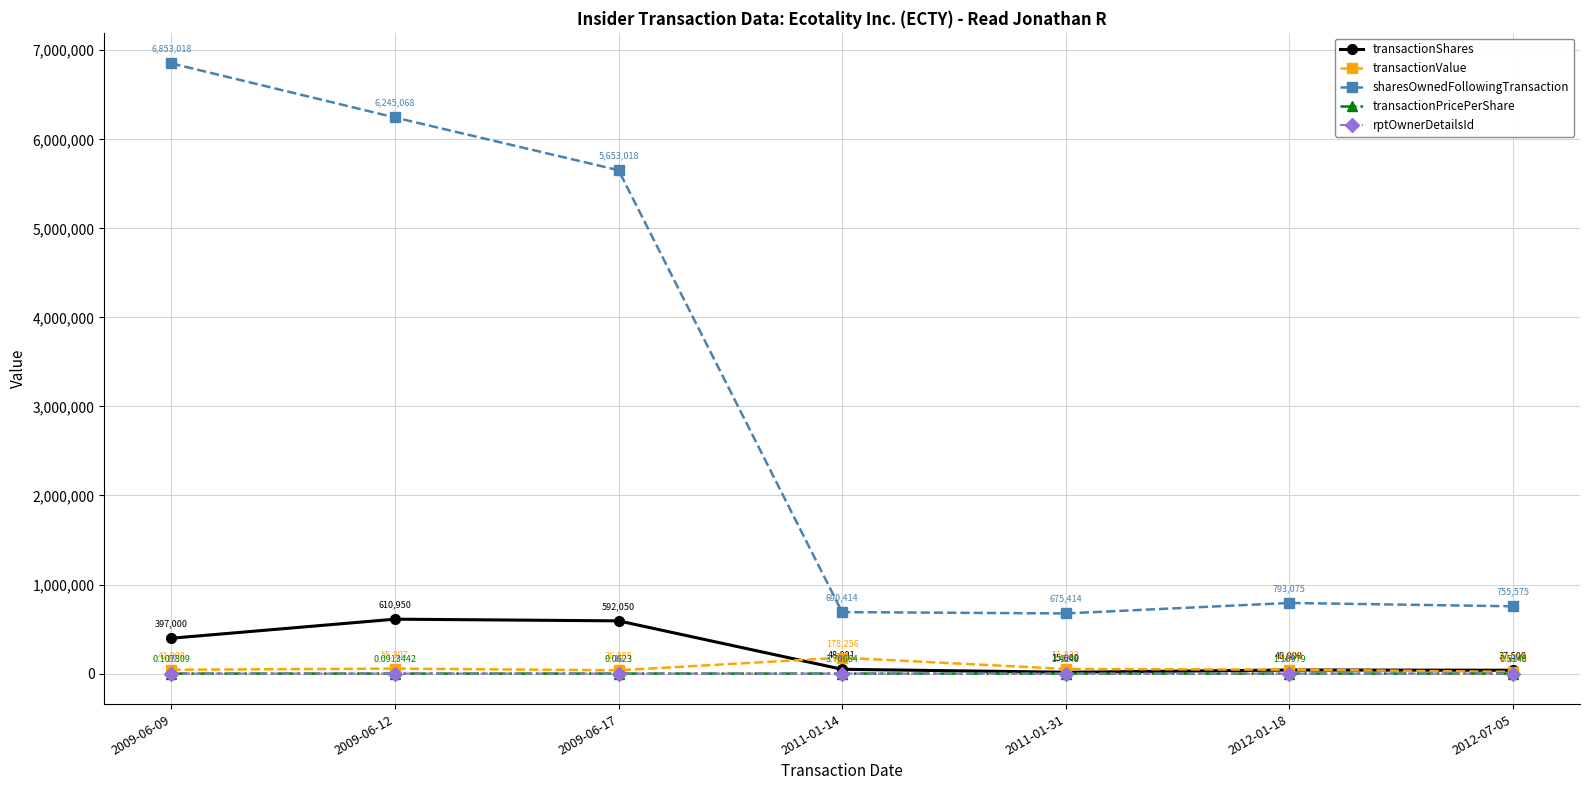

What is the difference between the maximum and minimum values in the sharesOwnedFollowingTransaction series?

6177604.0